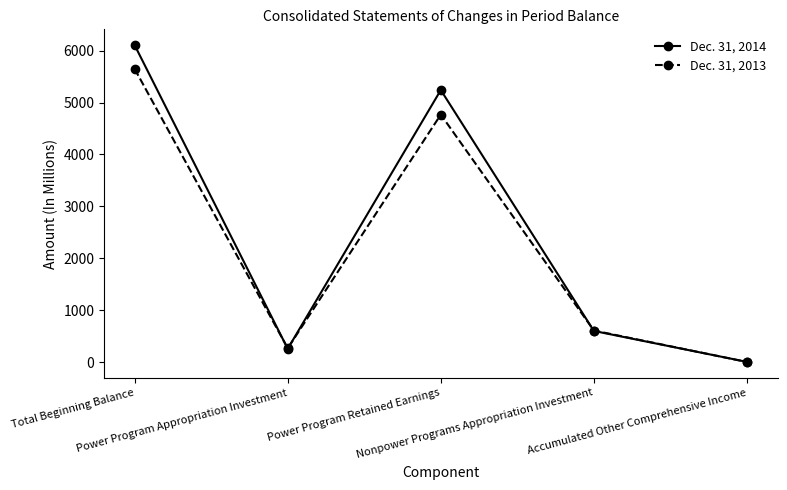

Rank the series by their average value, from highest to lowest.

Dec. 31, 2014, Dec. 31, 2013